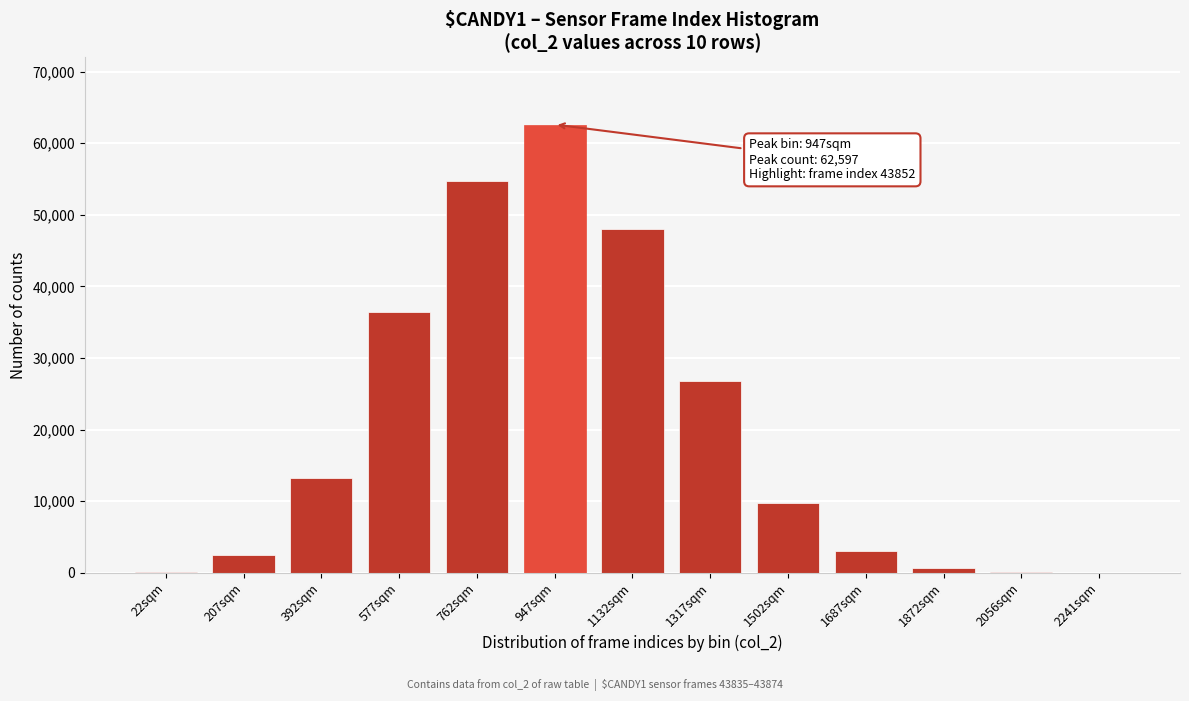

At which label is the value closest to 31310?

1317sqm